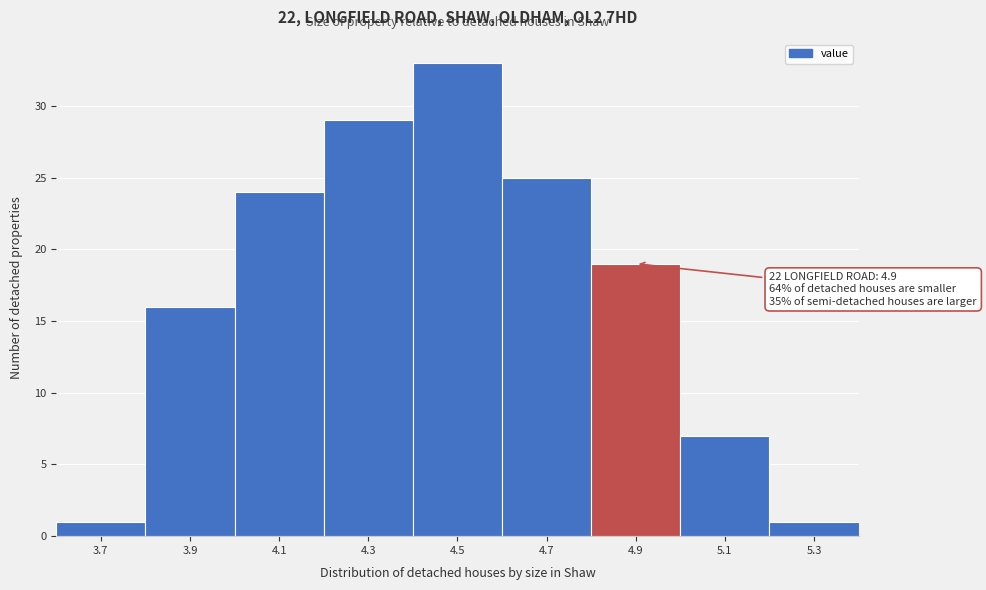

Reading left to right, extract all data points from this chart.

3.7=1	3.9=16	4.1=24	4.3=29	4.5=33	4.7=25	4.9=19	5.1=7	5.3=1